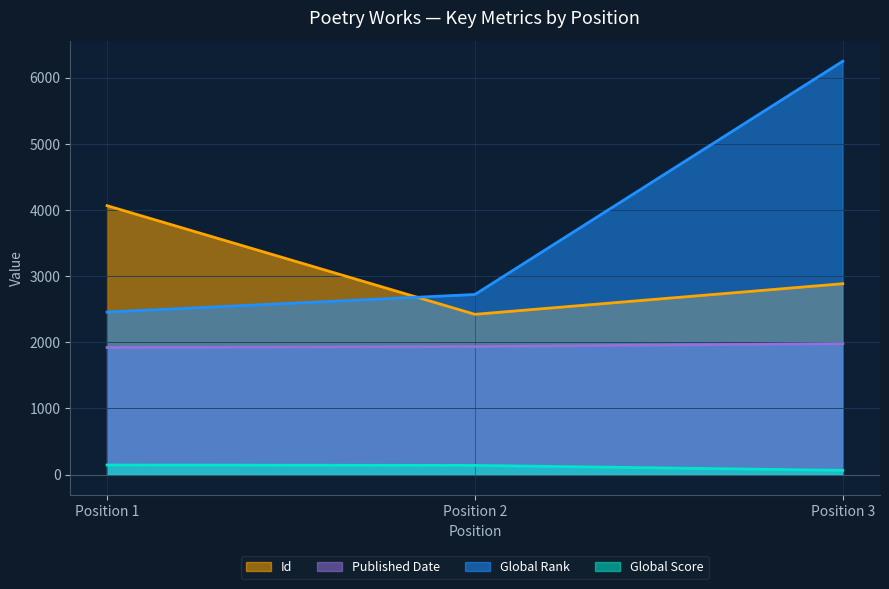

What is the difference between the maximum and minimum values in the Global Score series?

81